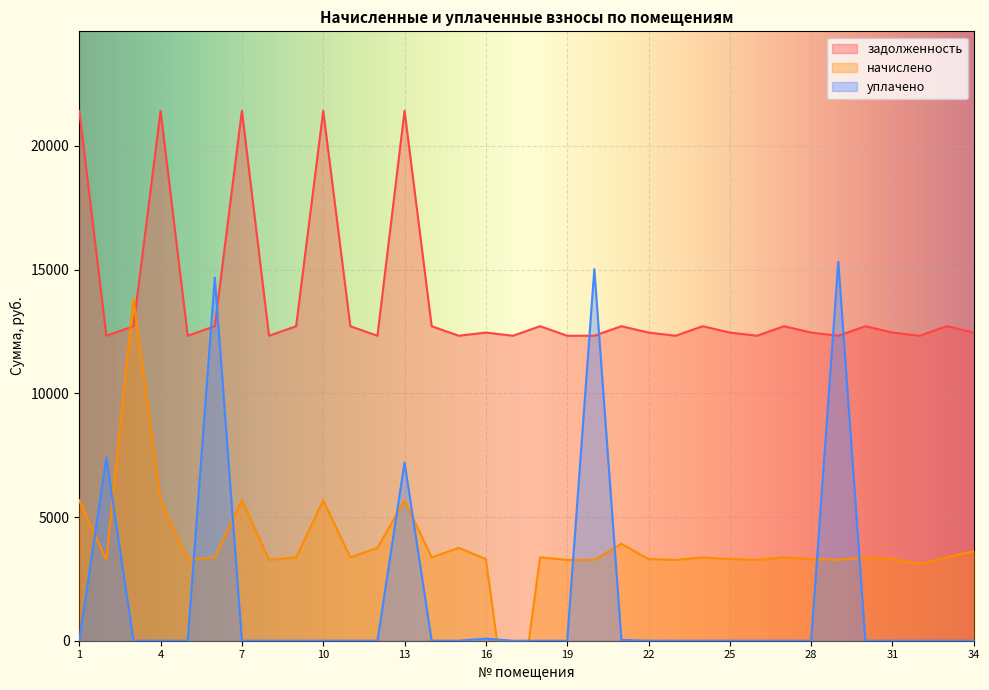

Is it true that уплачено equals 0.0 at 30?

True